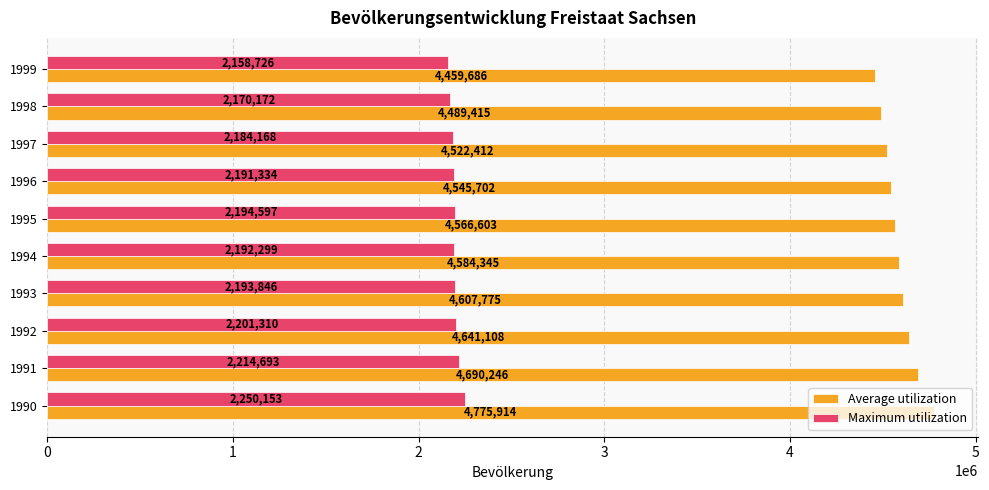

At which label is Maximum utilization closest to 2204439?

1992